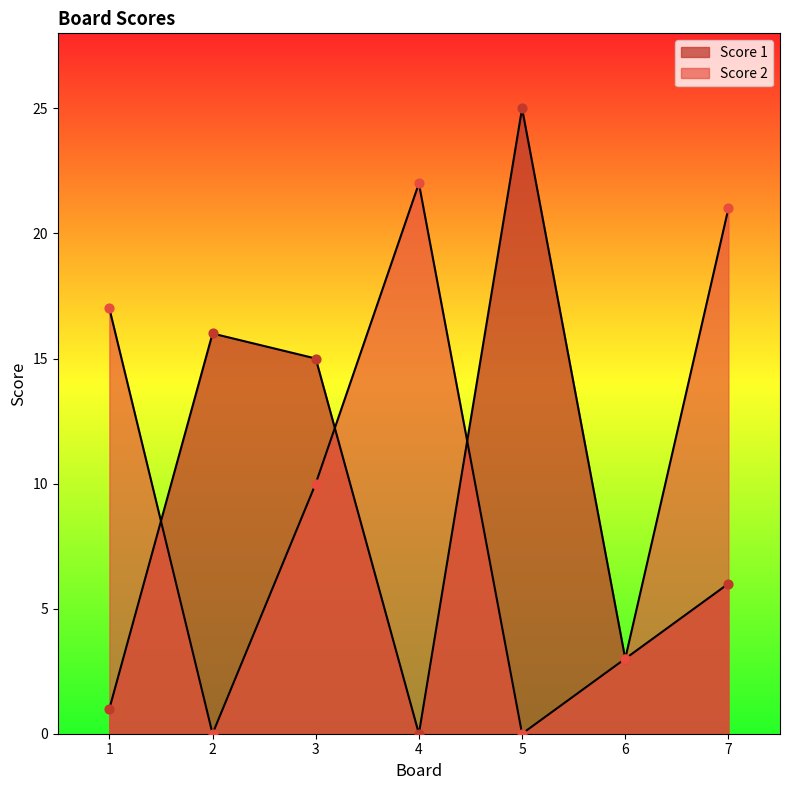

Which series contains the highest Y value?

Score 1